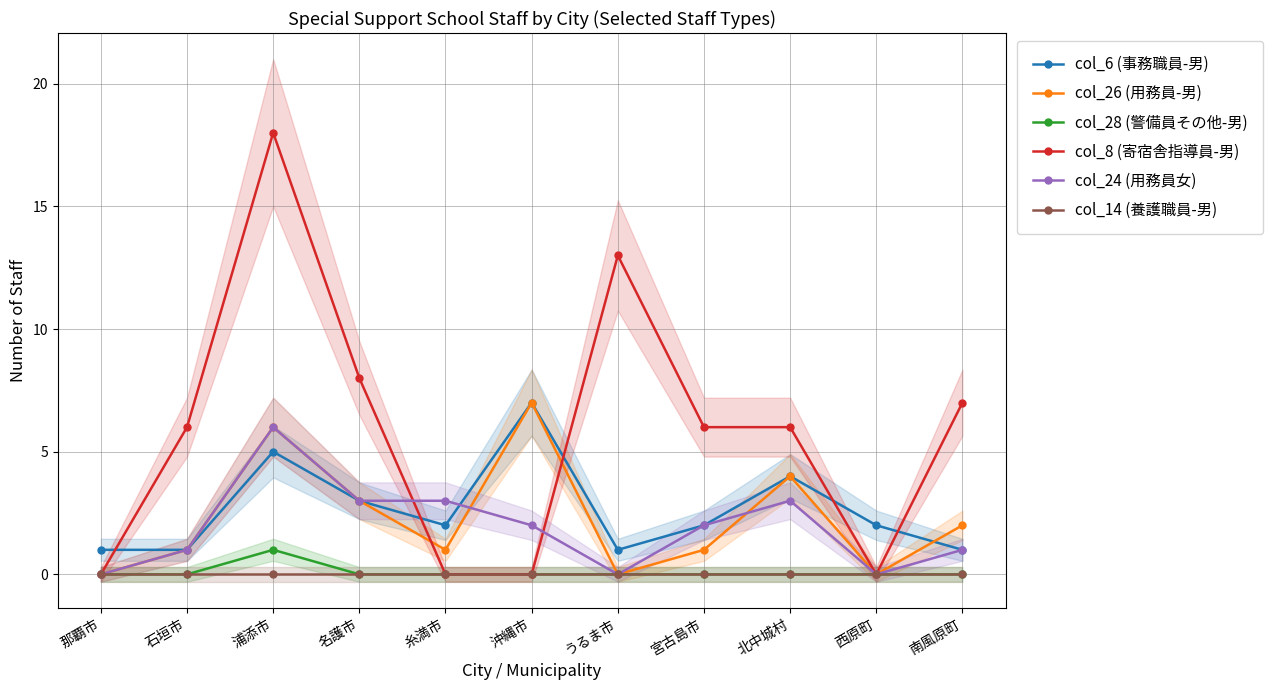

How many interior local peaks does the col_8 (寄宿舎指導員-男) series have?

2